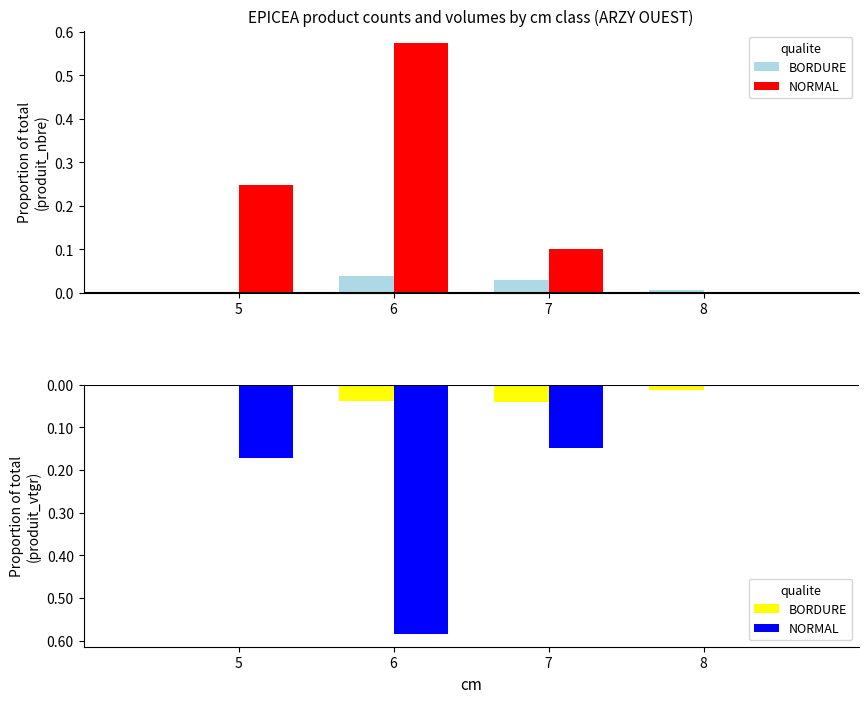

The value of NORMAL at 8 is 0.0. True or false?

True